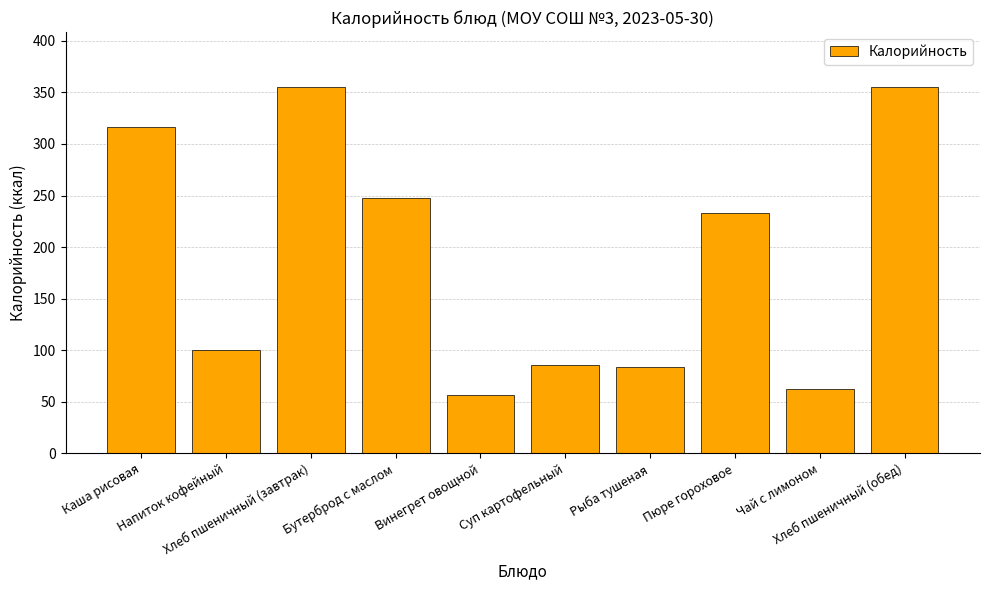

What is the maximum value shown in the chart?

355.2